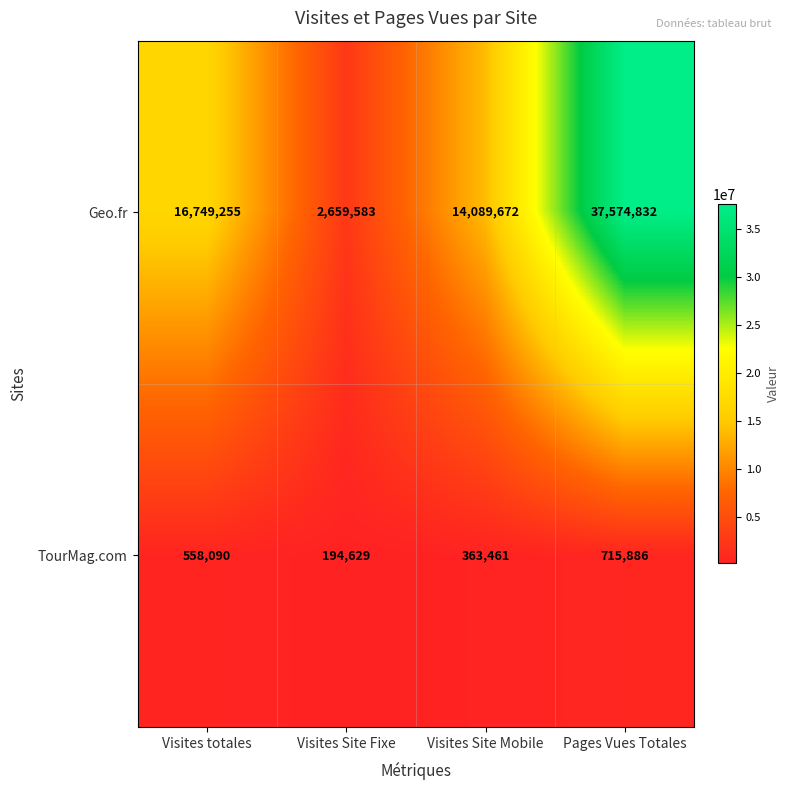

What is the minimum value shown in the chart?

194629